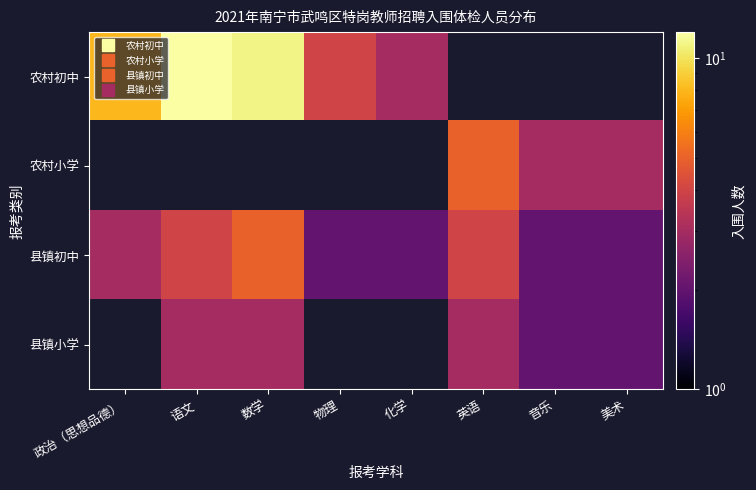

How many values in the 县镇小学 series are below 3?

2